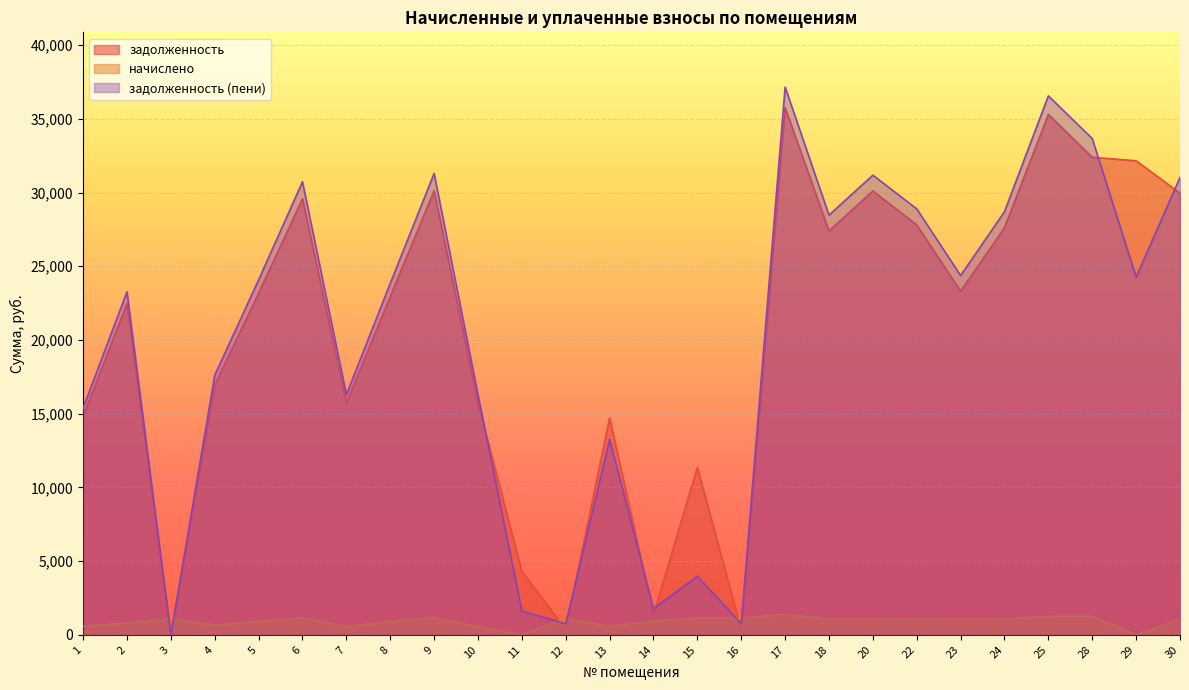

The задолженность series shows 23170.3 at 5. True or false?

True